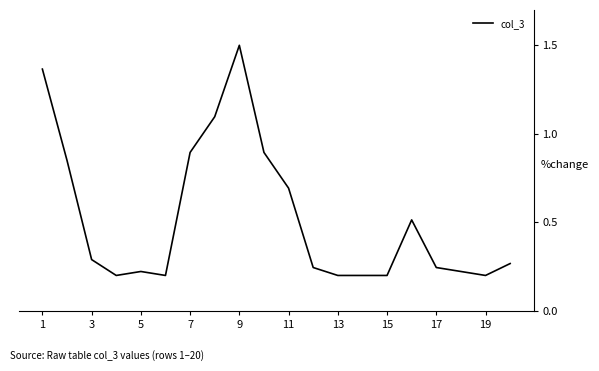

Count the number of data series in this chart.

1